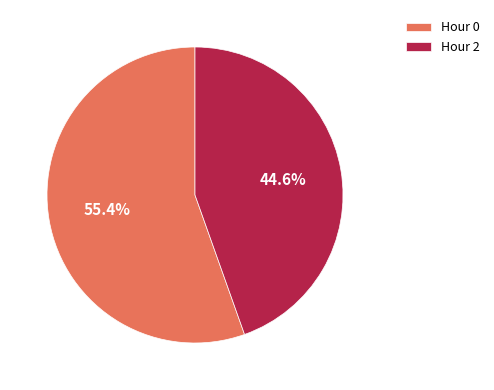

Which slice represents more than half of the pie?

Hour 0